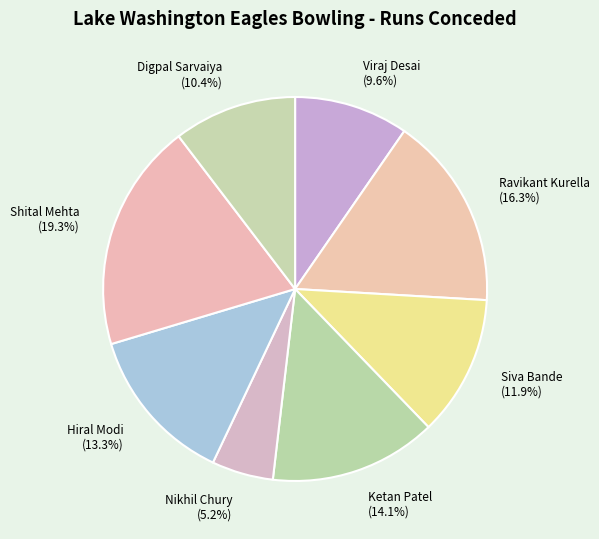

Does Siva Bande account for over 50% of the chart?

No